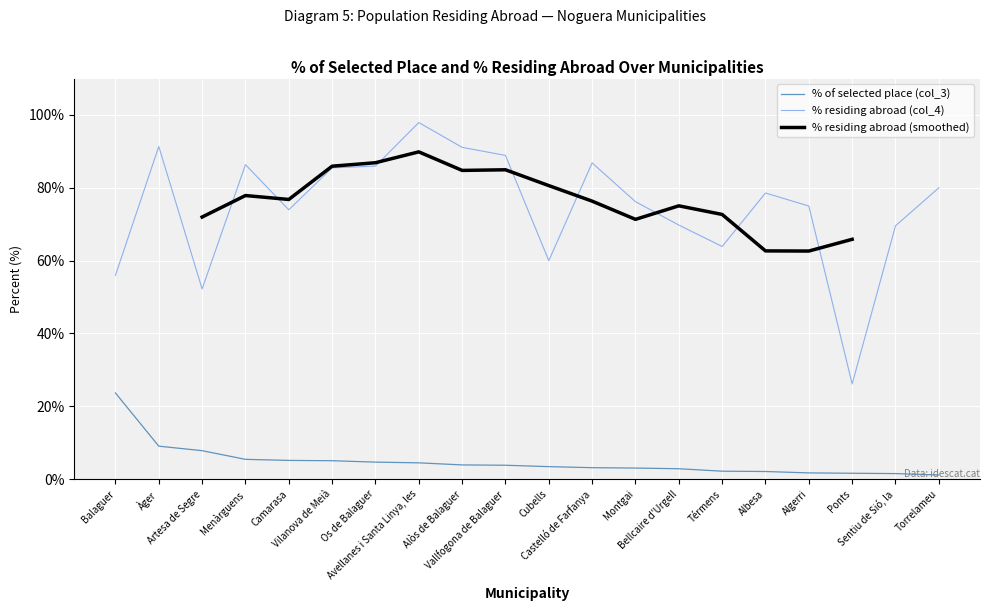

What is the sum of all % residing abroad (col_4) values?

1495.2